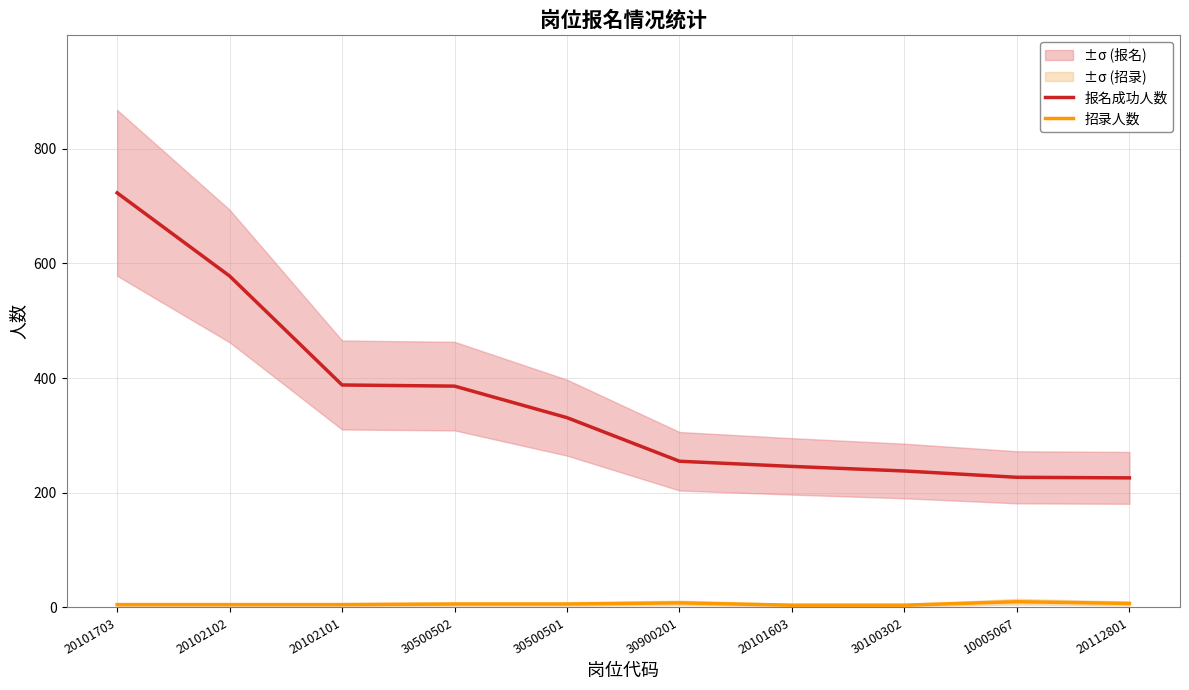

How many series are shown in this chart?

2